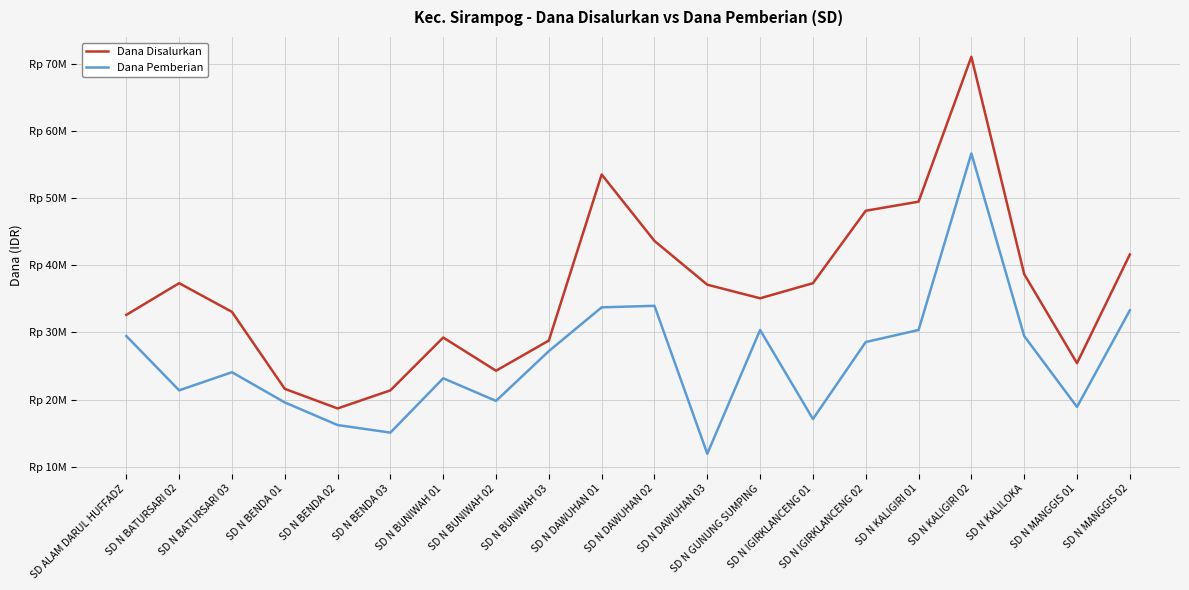

Reading left to right, extract all data points from this chart.

Dana Disalurkan: SD ALAM DARUL HUFFADZ=32625000	SD N BATURSARI 02=37350000	SD N BATURSARI 03=33075000	SD N BENDA 01=21600000	SD N BENDA 02=18675000	SD N BENDA 03=21375000	SD N BUNIWAH 01=29250000	SD N BUNIWAH 02=24300000	SD N BUNIWAH 03=28800000	SD N DAWUHAN 01=53550000	SD N DAWUHAN 02=43650000	SD N DAWUHAN 03=37125000	SD N GUNUNG SUMPING=35100000	SD N IGIRKLANCENG 01=37350000	SD N IGIRKLANCENG 02=48150000	SD N KALIGIRI 01=49500000	SD N KALIGIRI 02=71100000	SD N KALILOKA=38700000	SD N MANGGIS 01=25425000	SD N MANGGIS 02=41625000
Dana Pemberian: SD ALAM DARUL HUFFADZ=29475000	SD N BATURSARI 02=21375000	SD N BATURSARI 03=24075000	SD N BENDA 01=19575000	SD N BENDA 02=16200000	SD N BENDA 03=15075000	SD N BUNIWAH 01=23175000	SD N BUNIWAH 02=19800000	SD N BUNIWAH 03=27225000	SD N DAWUHAN 01=33750000	SD N DAWUHAN 02=33975000	SD N DAWUHAN 03=11925000	SD N GUNUNG SUMPING=30375000	SD N IGIRKLANCENG 01=17100000	SD N IGIRKLANCENG 02=28575000	SD N KALIGIRI 01=30375000	SD N KALIGIRI 02=56700000	SD N KALILOKA=29475000	SD N MANGGIS 01=18900000	SD N MANGGIS 02=33300000